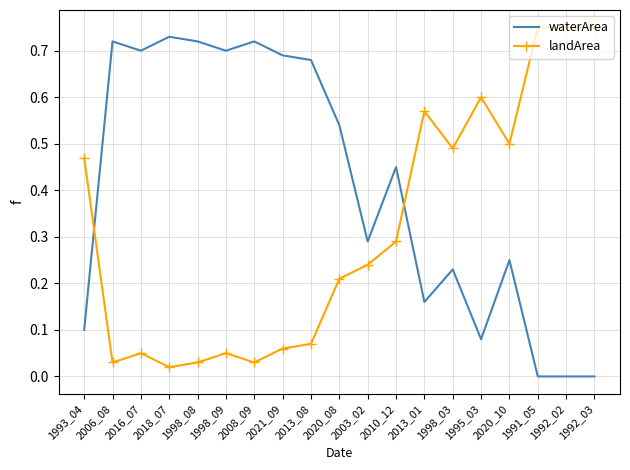

At 2010_12, list the series in order from smallest to largest.

landArea, waterArea